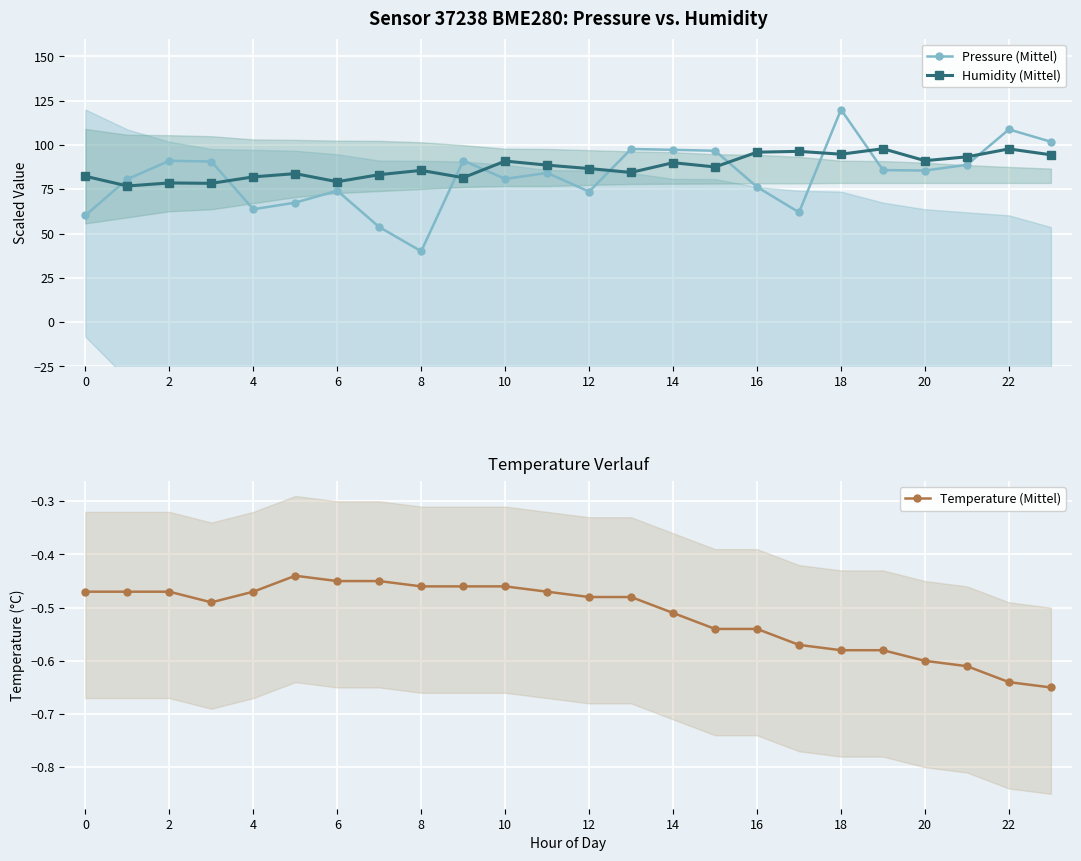

Which series ends up on top after the final intersection of Pressure (Mittel) and Humidity (Mittel)?

Pressure (Mittel)